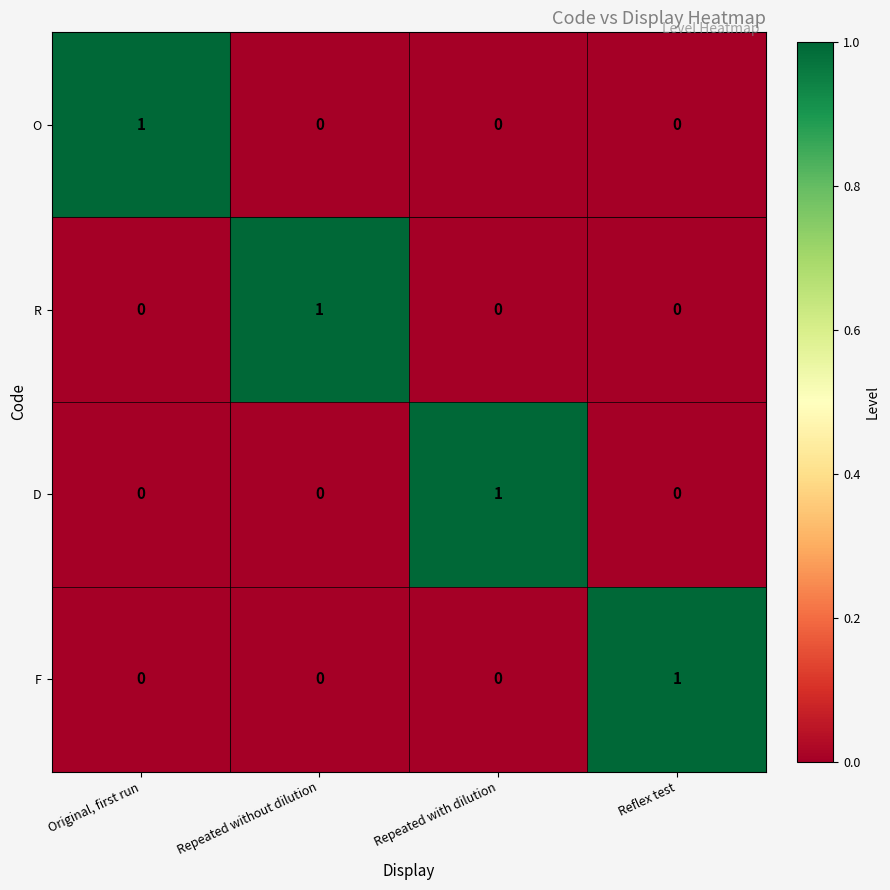

At how many categories does at least one series exceed 0?

4